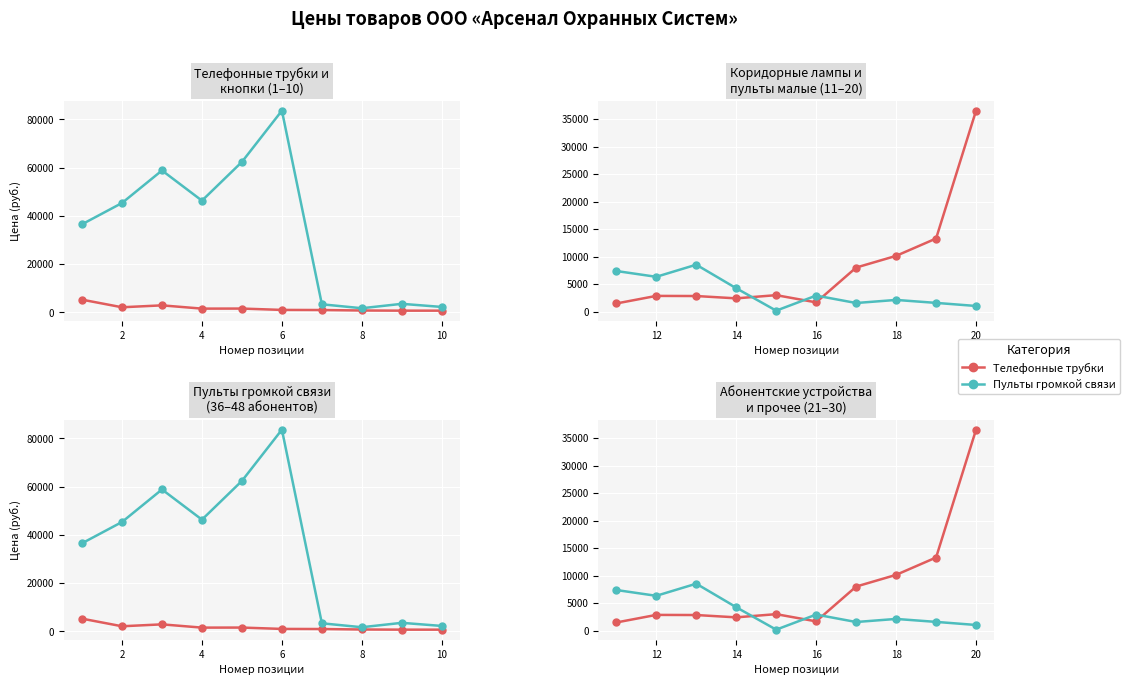

Reading right to left, extract all data points from this chart.

Телефонные трубки: 36529	13289	10133	8006	1679	2991	2408	2832	2855	1476
Пульты громкой связи: 1023	1584	2122	1562	2915	172	4250	8527	6325	7381